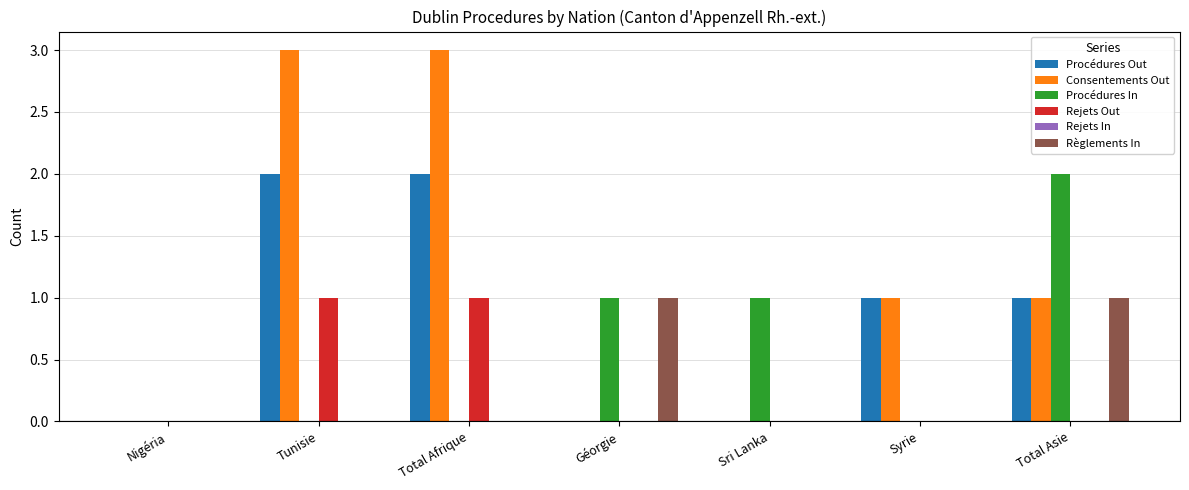

Count the Règlements In values in the range 0 to 1.

7